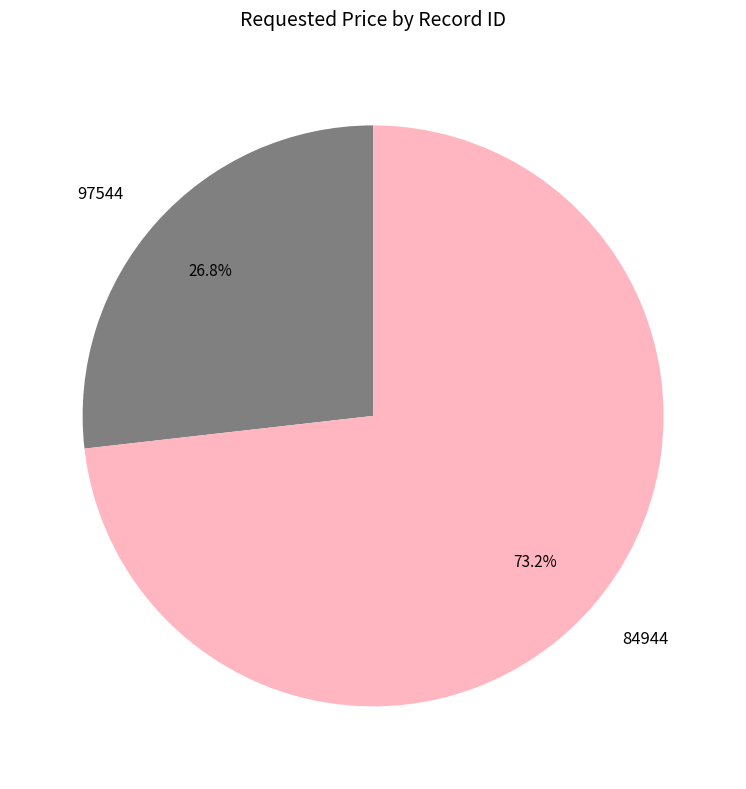

Which slice represents more than half of the pie?

84944